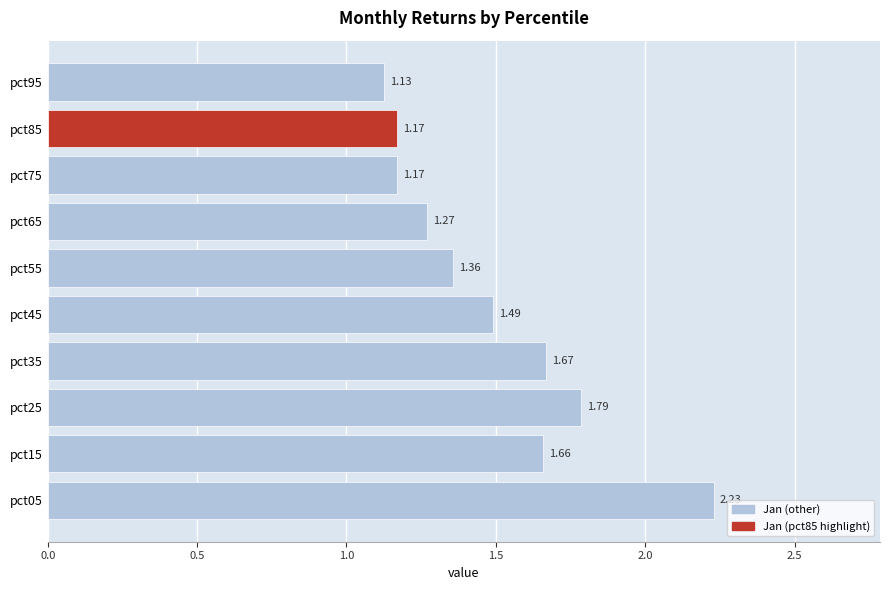

What is the sum of the values at pct15 and pct85?

2.8